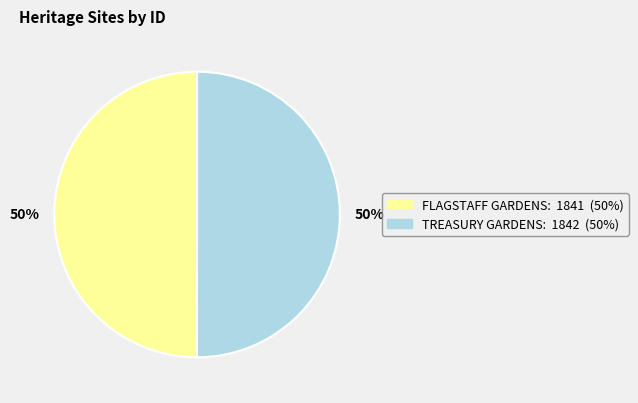

What is the ratio of the value at FLAGSTAFF GARDENS to the value at TREASURY GARDENS?

1.0